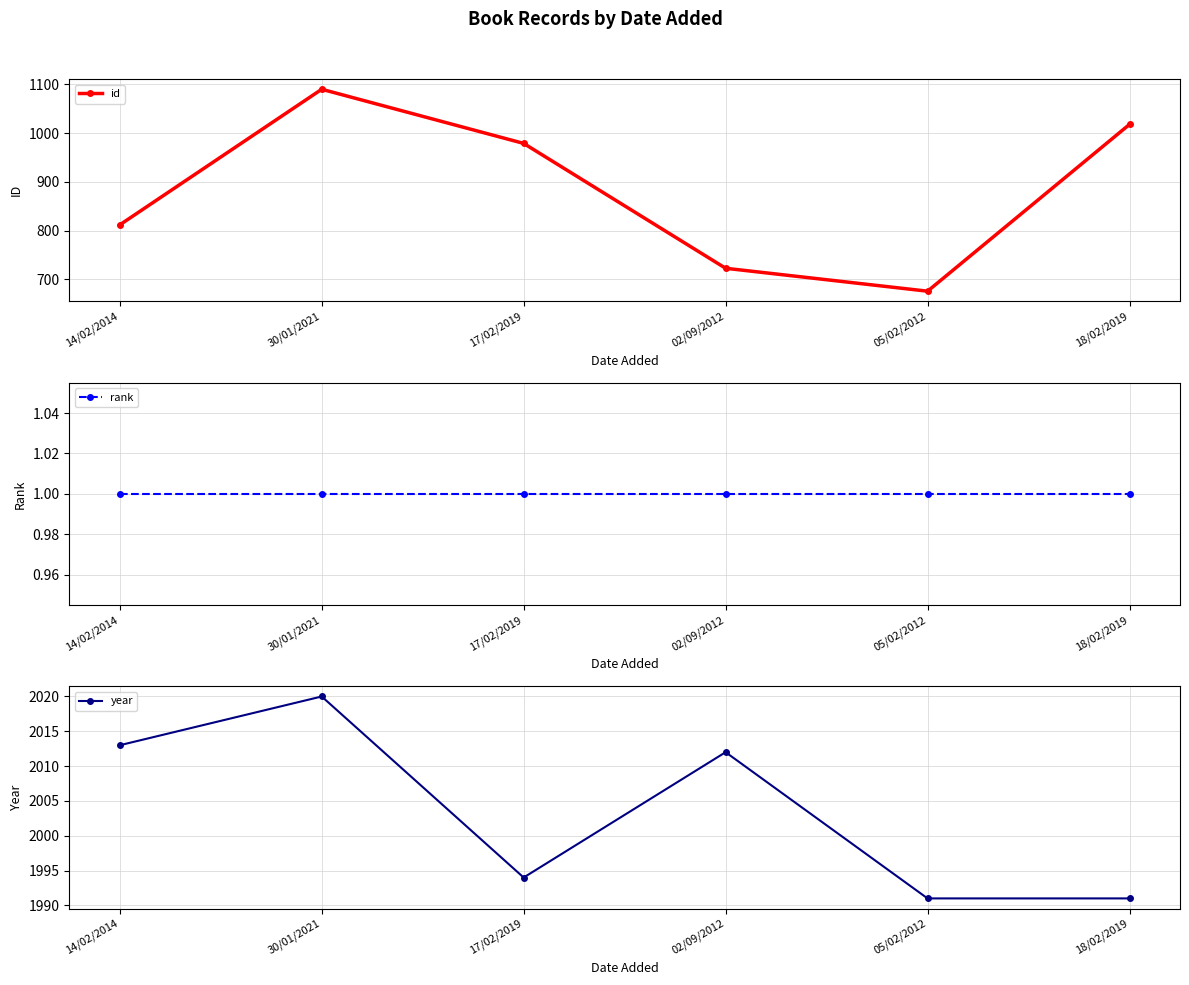

The id series shows 1090 at 30/01/2021. True or false?

True